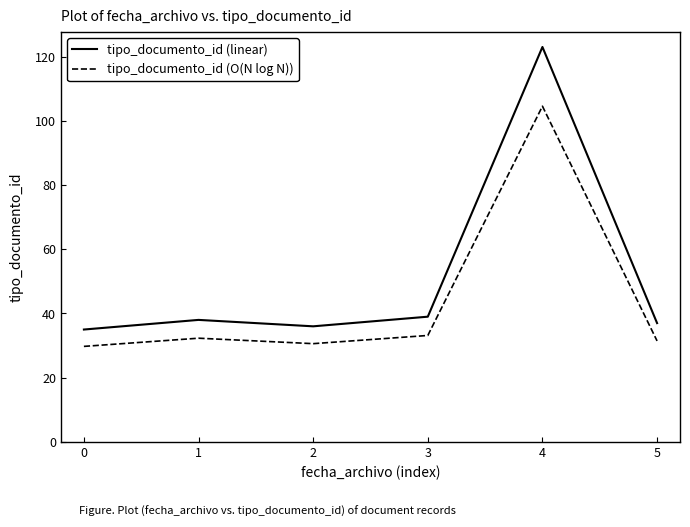

Read the tipo_documento_id (O(N log N)) value at 1.

32.3